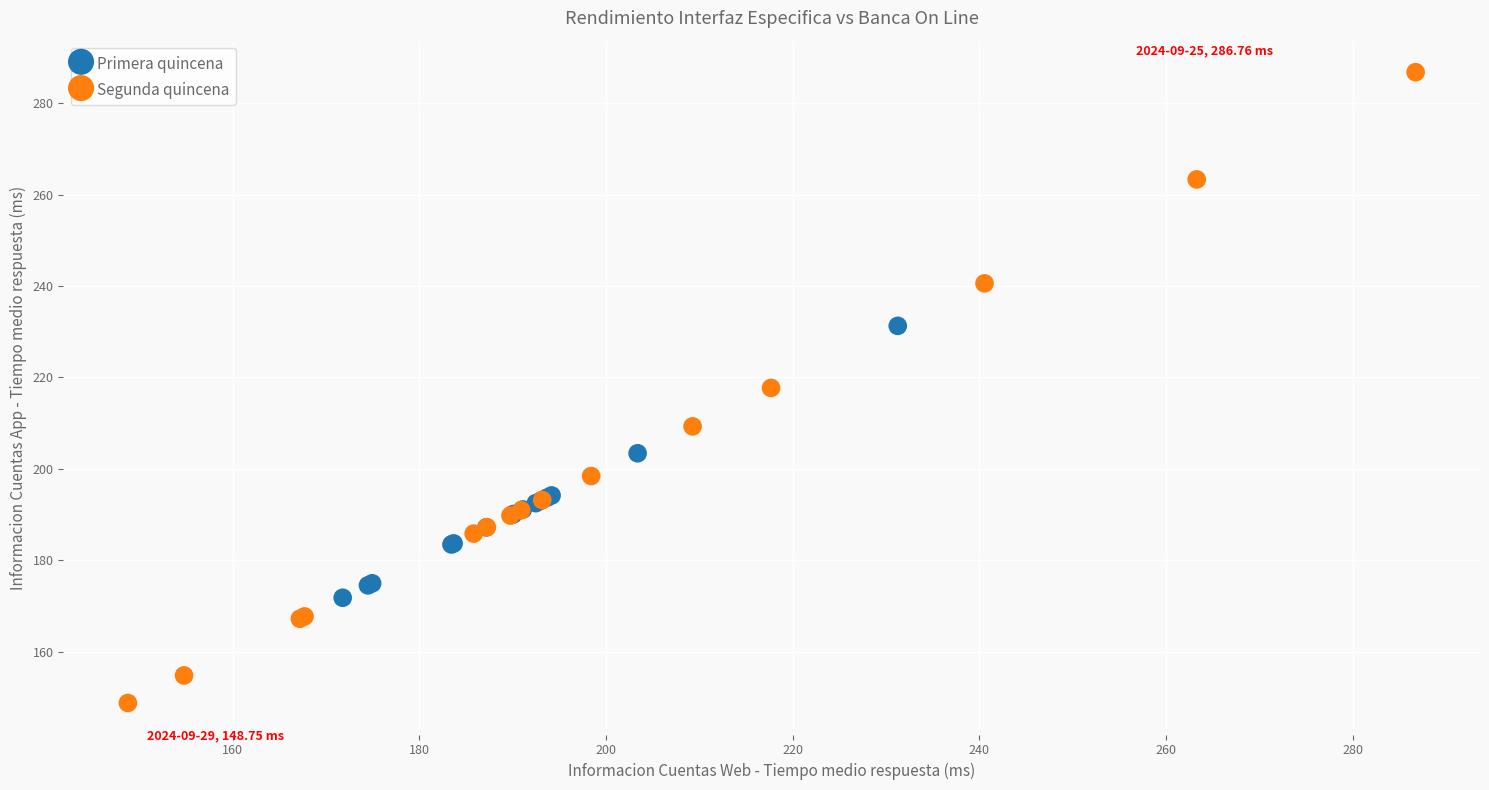

Which series reaches the maximum Y coordinate?

Segunda quincena